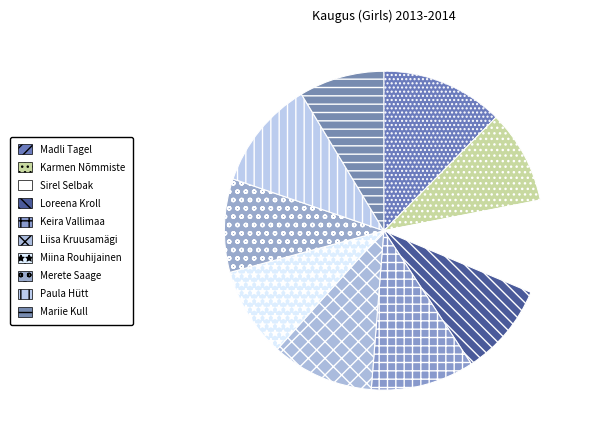

To the nearest percent, what is the combined percentage of Karmen Nõmmiste and Paula Hütt?

21%